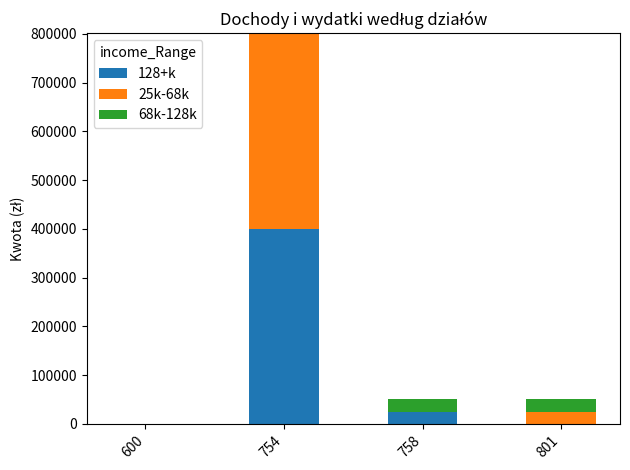

At which category is the sum across all series the highest?

754